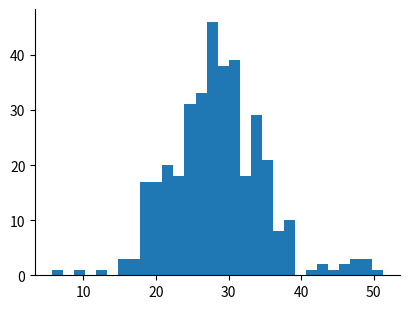

Read against the x-axis, roughly where is the centre of the tallest bar?

28